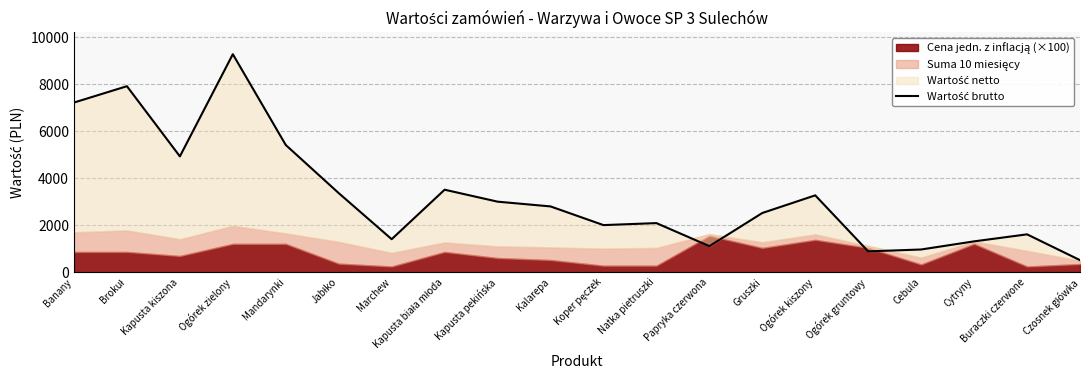

Read the value at Kapusta biała młoda.

3513.7